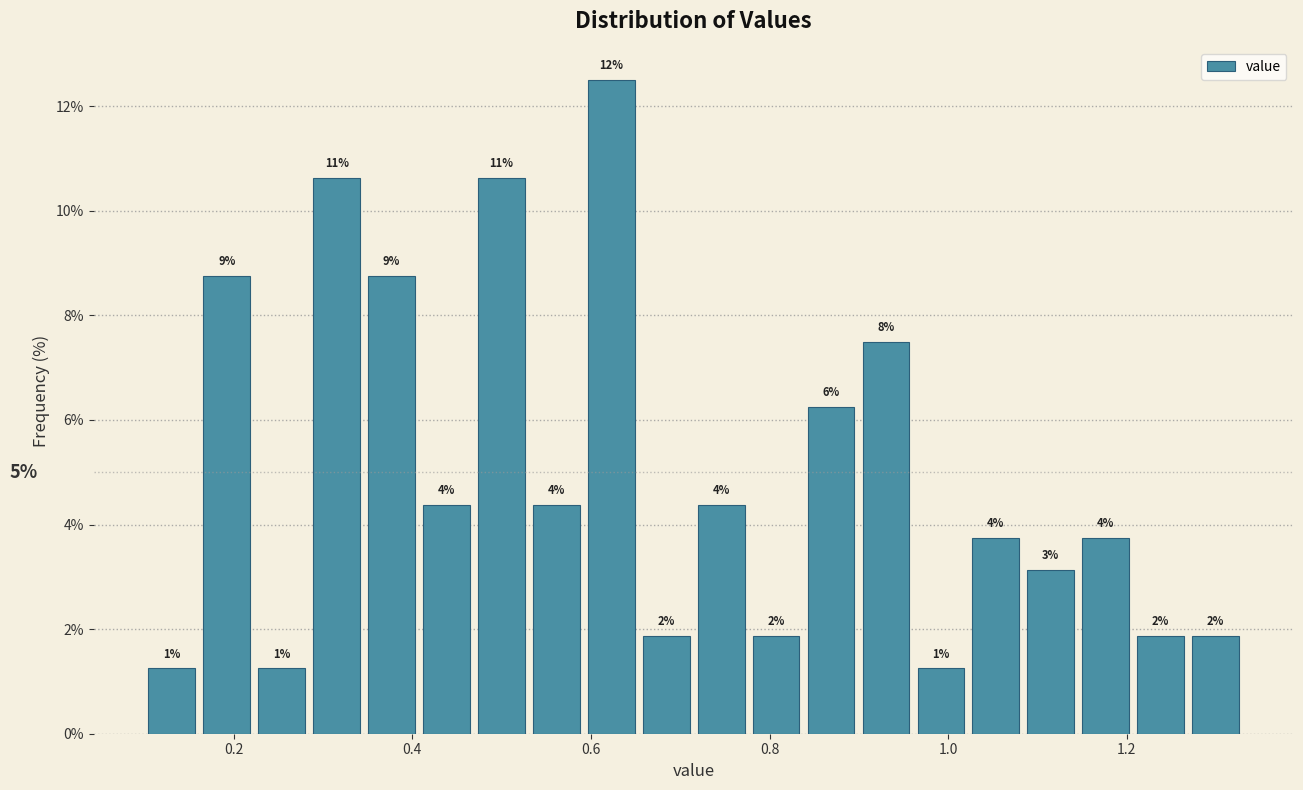

Read against the x-axis, roughly where is the centre of the tallest bar?

0.62